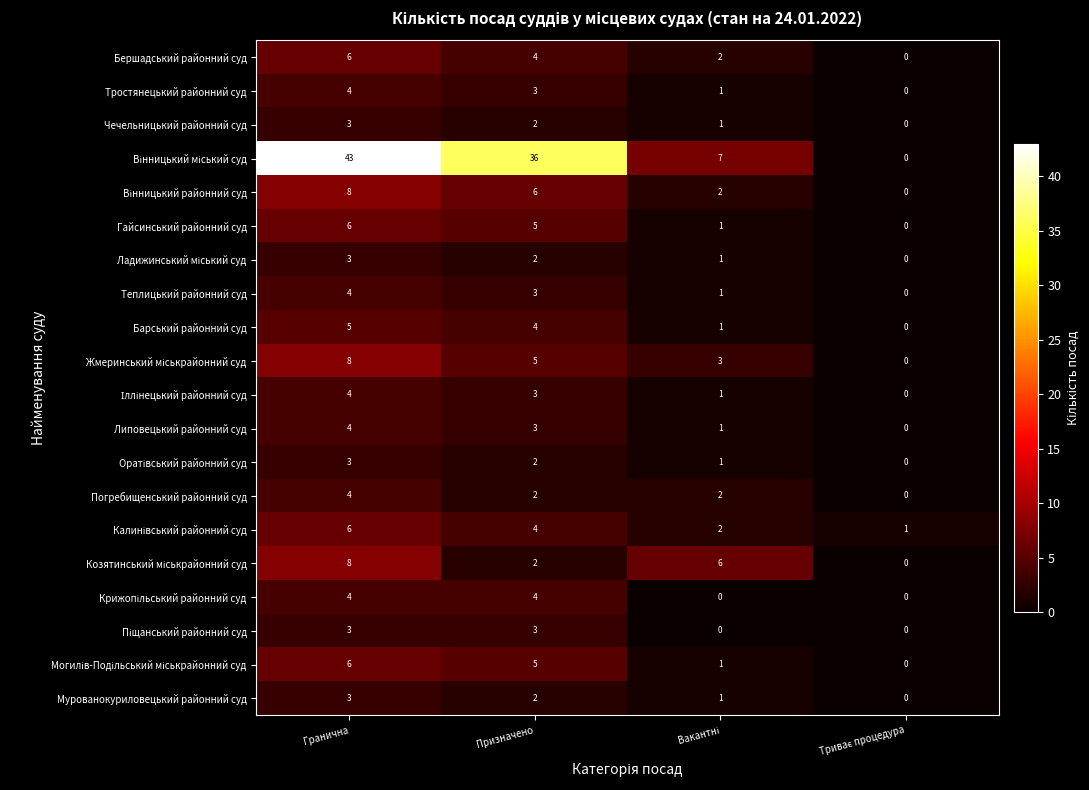

What is the difference between the highest and lowest values at Призначено?

34